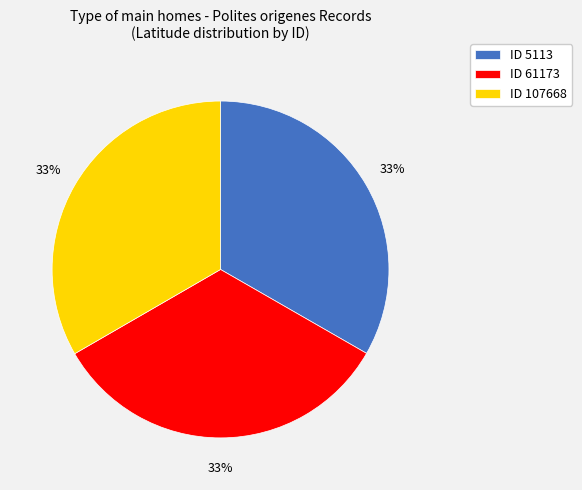

Is ID 61173 the majority of the pie?

No